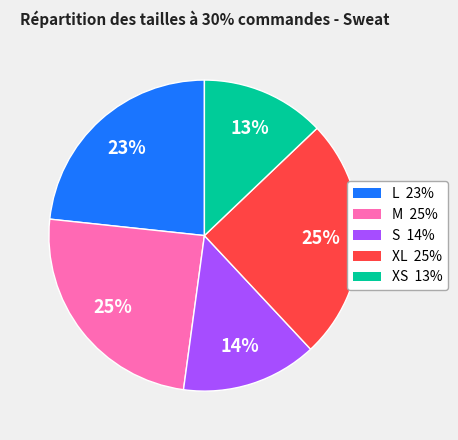

Is there any slice that represents more than half of the pie?

No